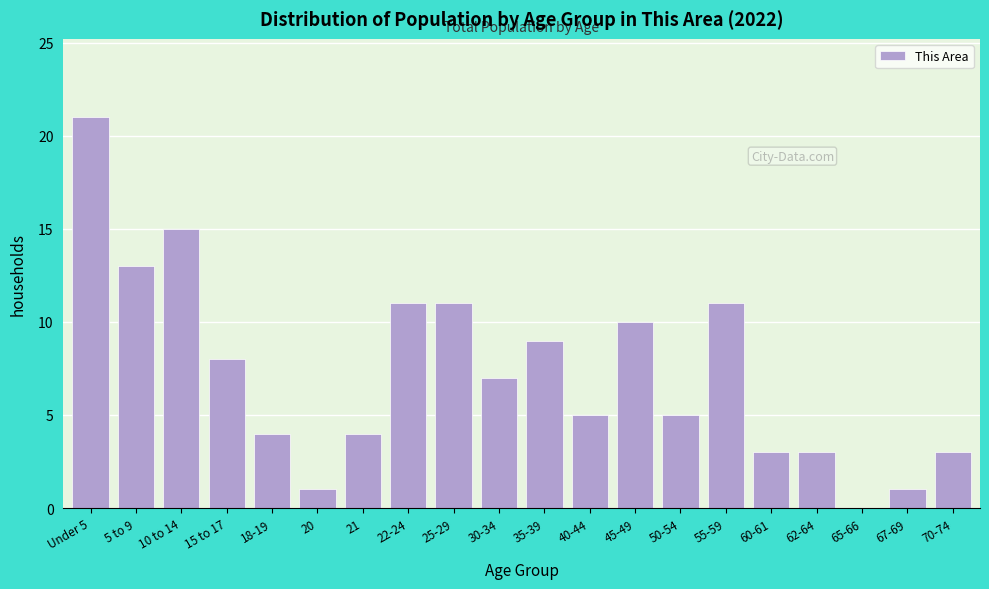

Reading left to right, extract all data points from this chart.

Under 5=21	5 to 9=13	10 to 14=15	15 to 17=8	18-19=4	20=1	21=4	22-24=11	25-29=11	30-34=7	35-39=9	40-44=5	45-49=10	50-54=5	55-59=11	60-61=3	62-64=3	65-66=0	67-69=1	70-74=3